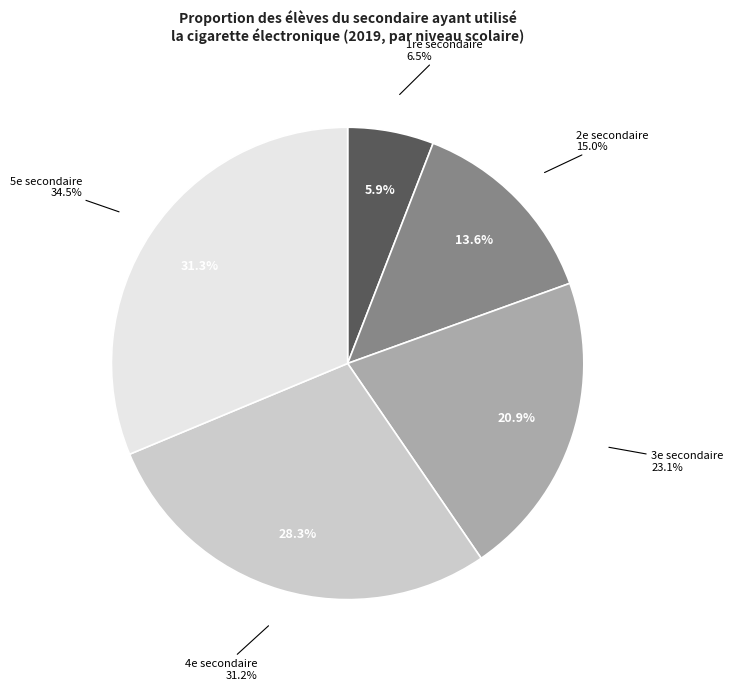

Is there any slice that represents more than half of the pie?

No